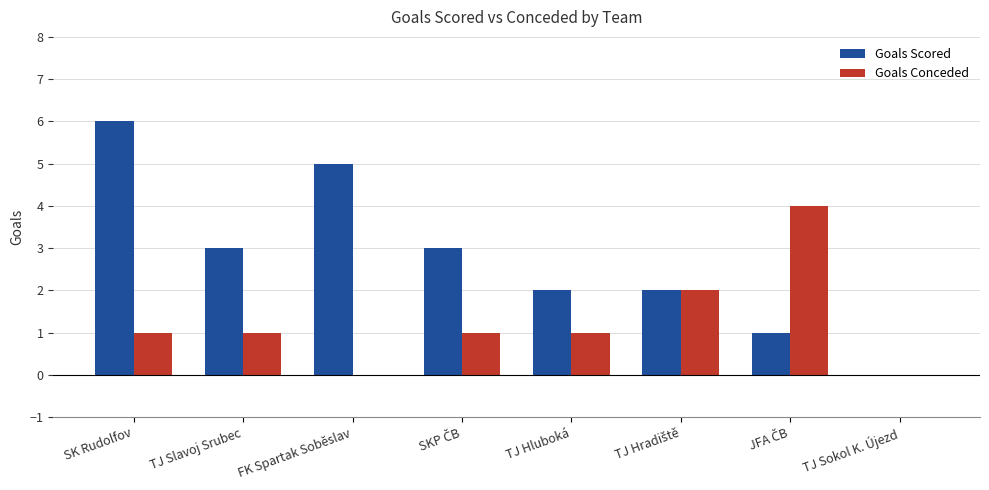

Is the value of Goals Conceded at TJ Slavoj Srubec greater than the value of Goals Scored at TJ Slavoj Srubec?

No